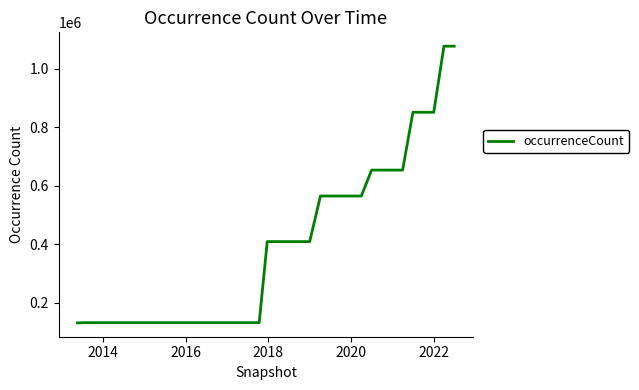

What is the smallest value displayed?

130841